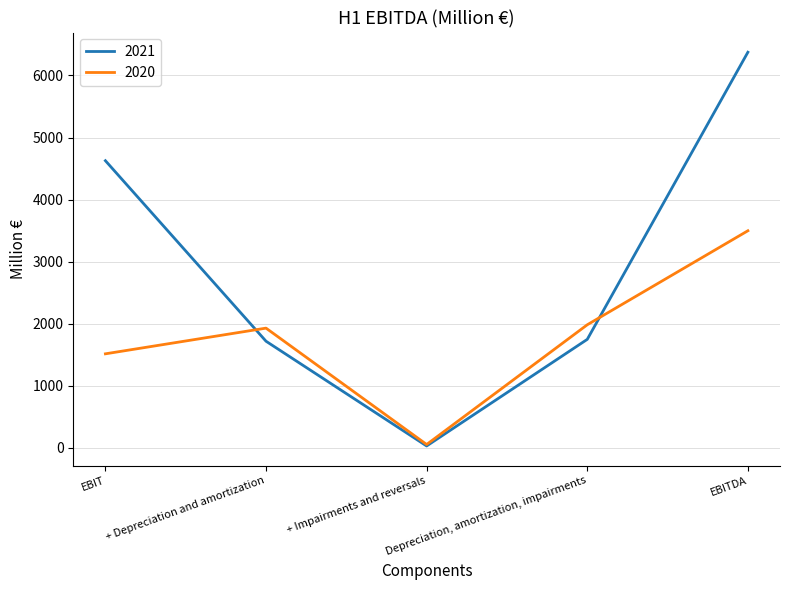

Which category has the lowest value in the 2021 series?

+ Impairments and reversals